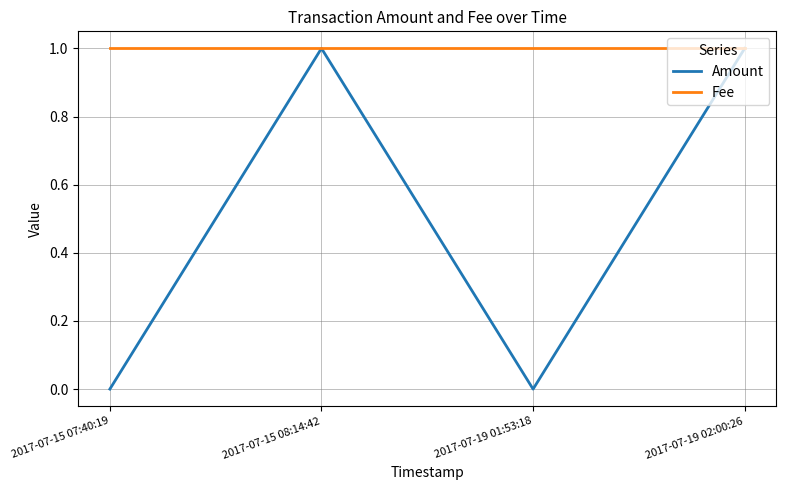

Which series has the largest range (max minus min)?

Amount